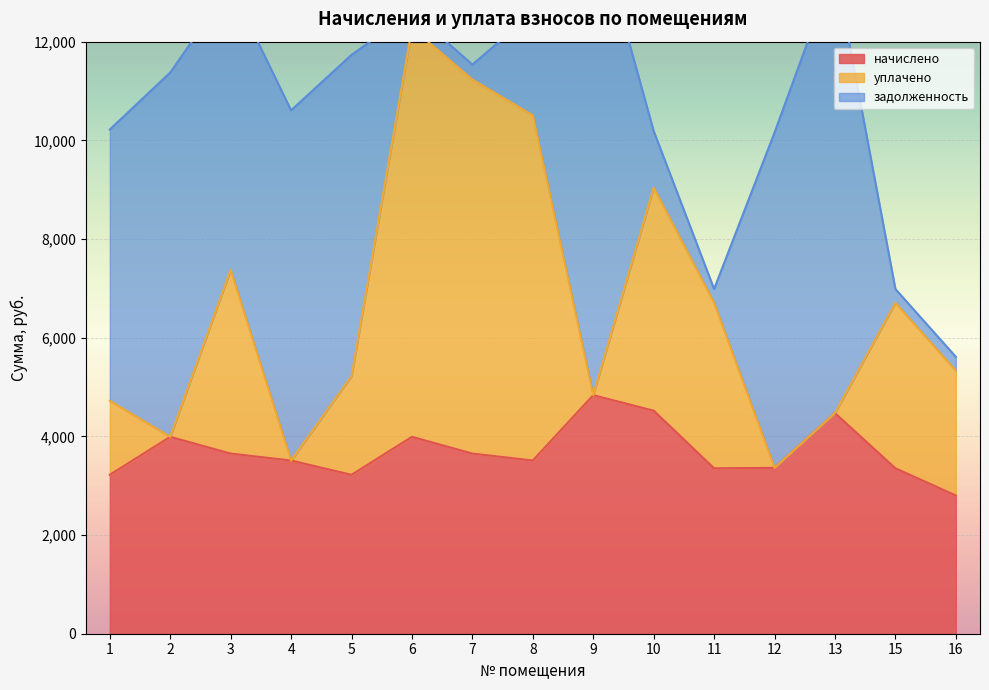

At which label is начислено closest to 3818?

3